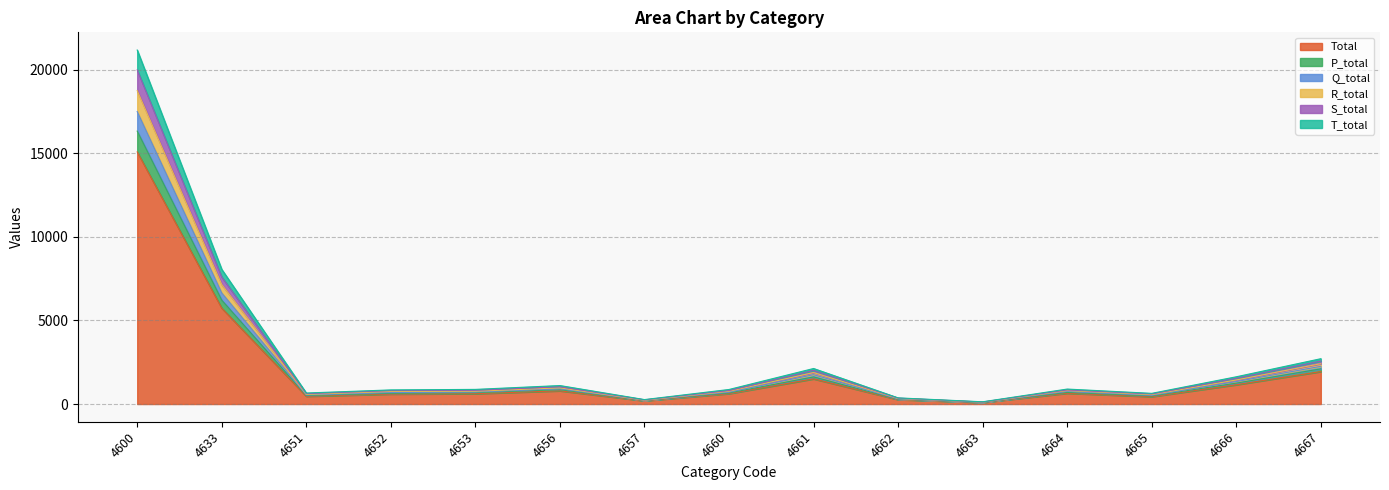

Where is Total nearest to the value 7593?

4633